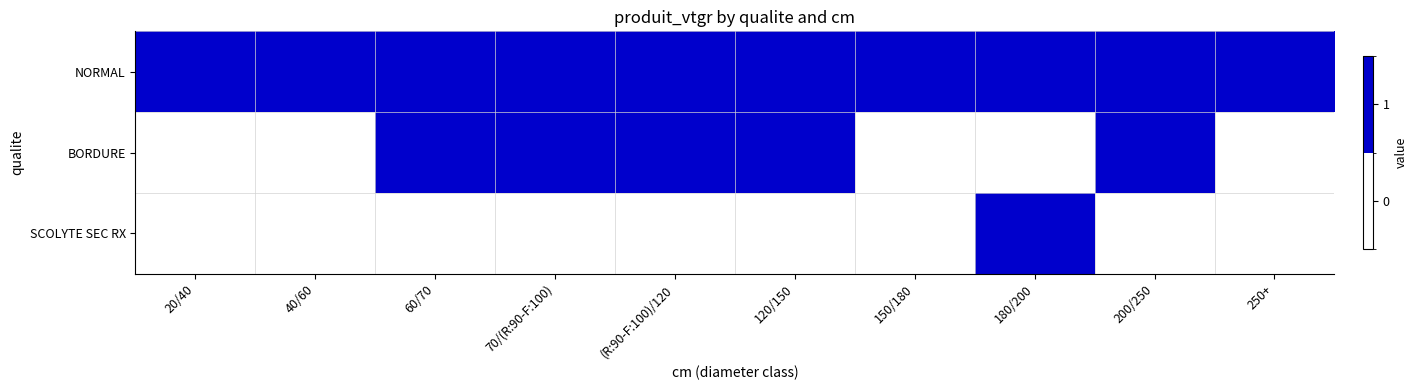

Rank the series by their average value, from highest to lowest.

NORMAL, BORDURE, SCOLYTE SEC RX